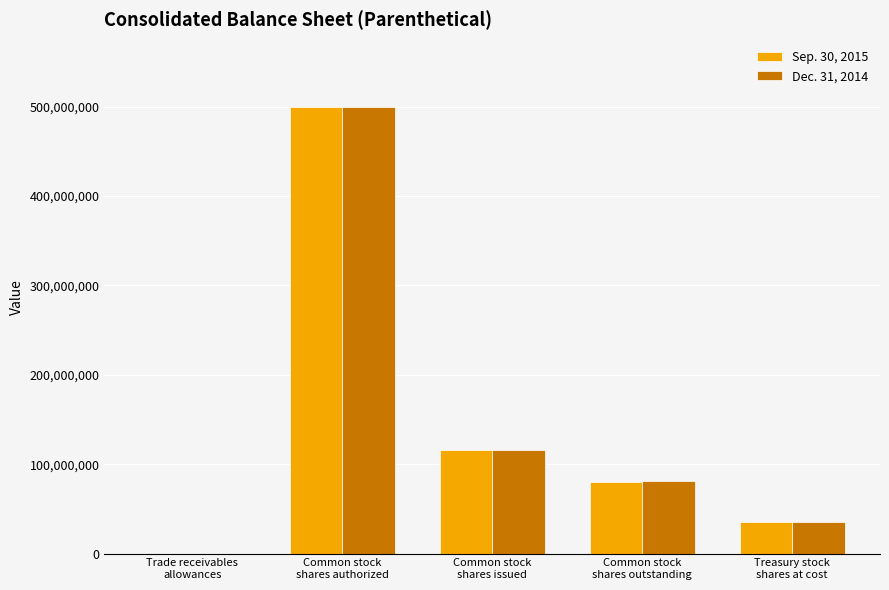

How many data points does each series have?

5